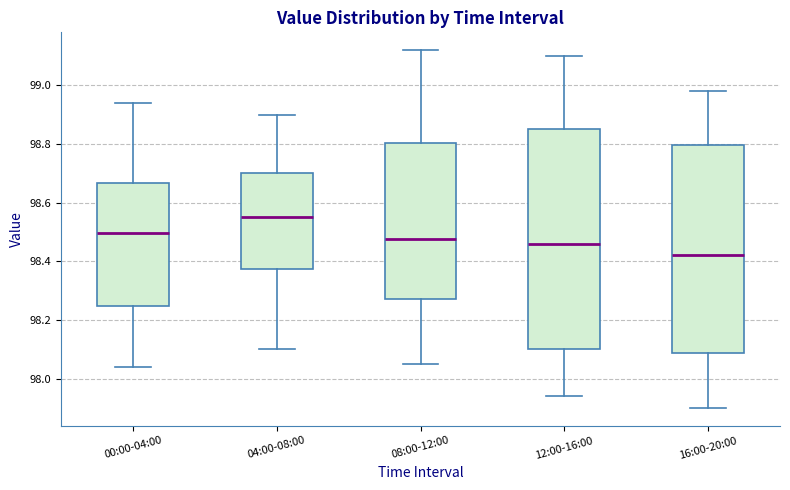

Where does the median line of the box for 08:00-12:00 sit on the y-axis? The values are not printed on the chart, so give them approximately, as read against the axis.

98.48